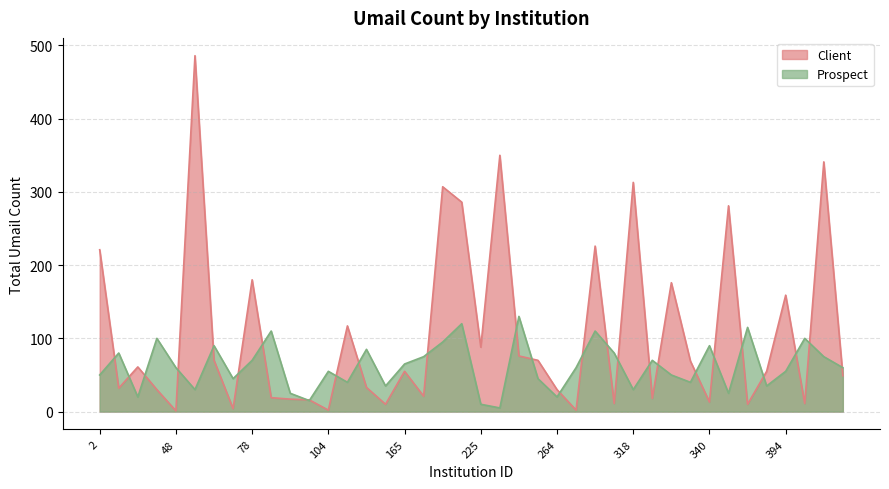

What is the total value across all series at 472?

109